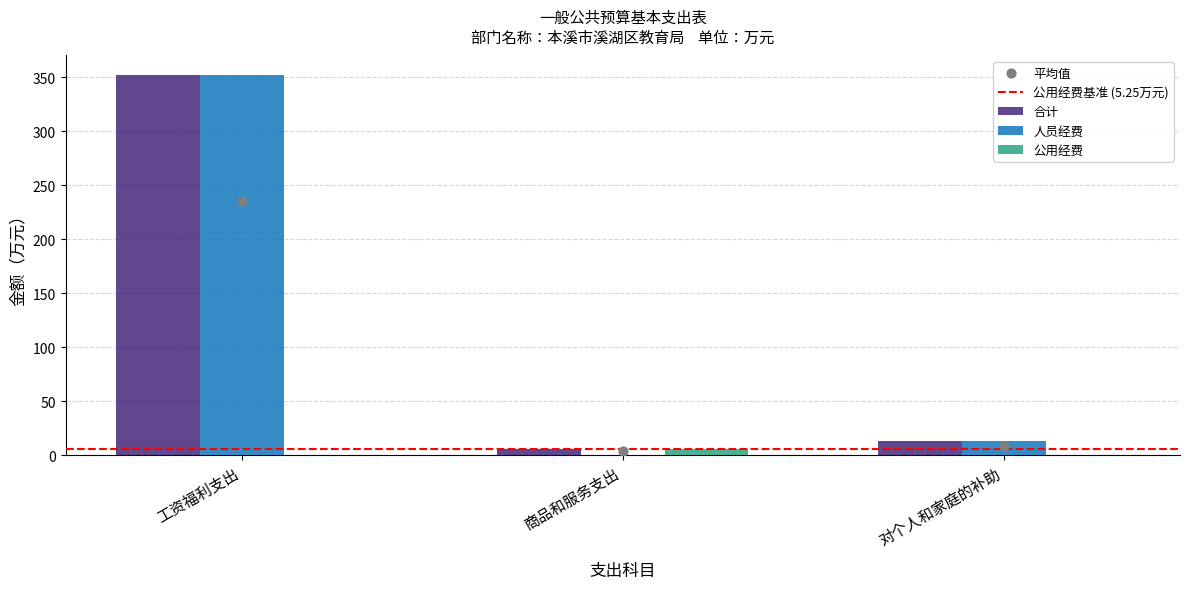

At how many categories does at least one series exceed 337?

1